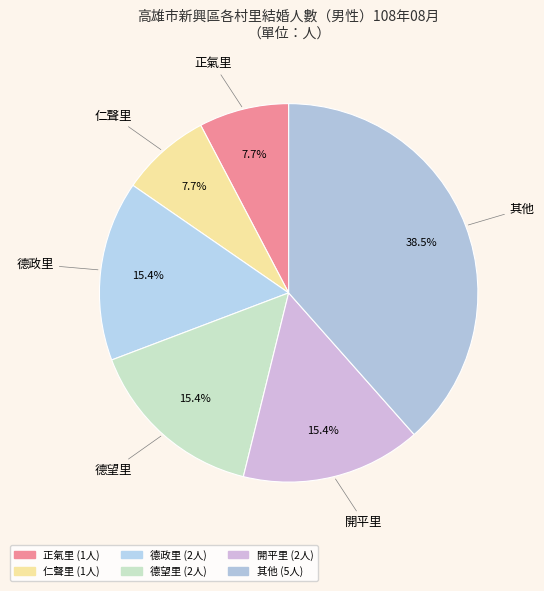

How many slices are in this pie chart?

6